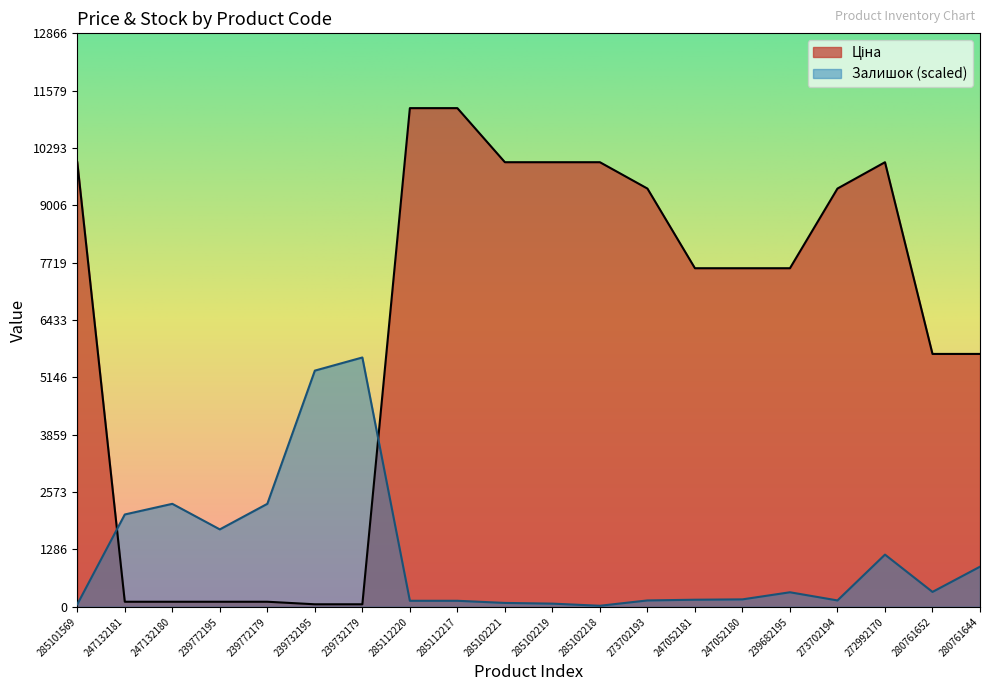

Reading left to right, what are all the values shown in this chart?

Ціна: 285101569=9975.0	247132181=114.1	247132180=114.1	239772195=114.1	239772179=114.1	239732195=57.0	239732179=57.0	285112220=11188.2	285112217=11188.2	285102221=9975.0	285102219=9975.0	285102218=9975.0	273702193=9384.0	247052181=7596.5	247052180=7596.5	239682195=7596.5	273702194=9384.0	272992170=9975.0	280761652=5673.8	280761644=5673.8
Залишок: 285101569=55.8	247132181=2071.9	247132180=2310.9	239772195=1737.2	239772179=2310.9	239732195=5299.2	239732179=5594.1	285112220=135.5	285112217=135.5	285102221=87.7	285102219=71.7	285102218=23.9	273702193=143.4	247052181=159.4	247052180=167.3	239682195=326.7	273702194=143.4	272992170=1171.4	280761652=334.7	280761644=900.5